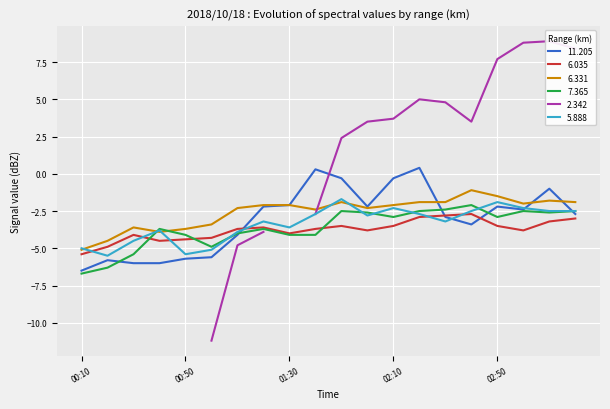

What is the sum of the 5.888 values at 00:50 and 01:10?

-9.3